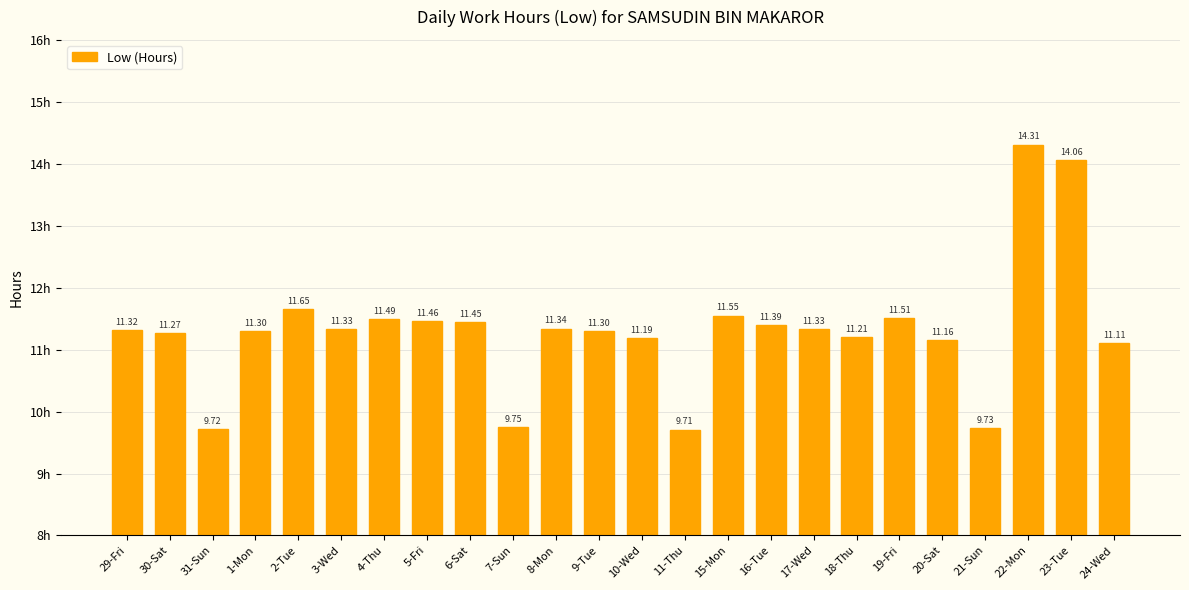

Which has a higher value, 18-Thu or 15-Mon?

15-Mon